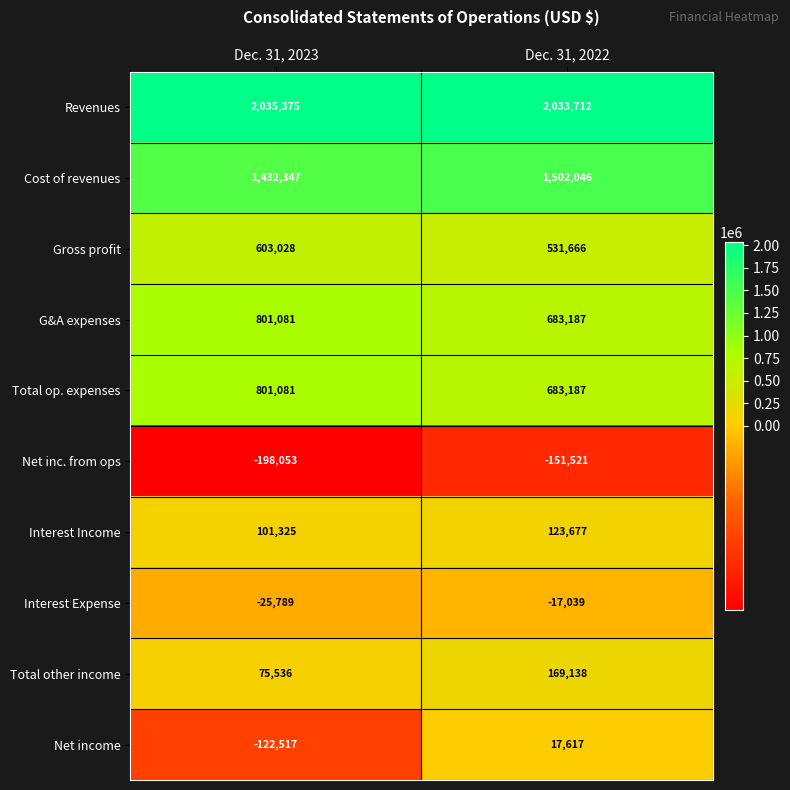

At how many categories does at least one series exceed 1340426?

2